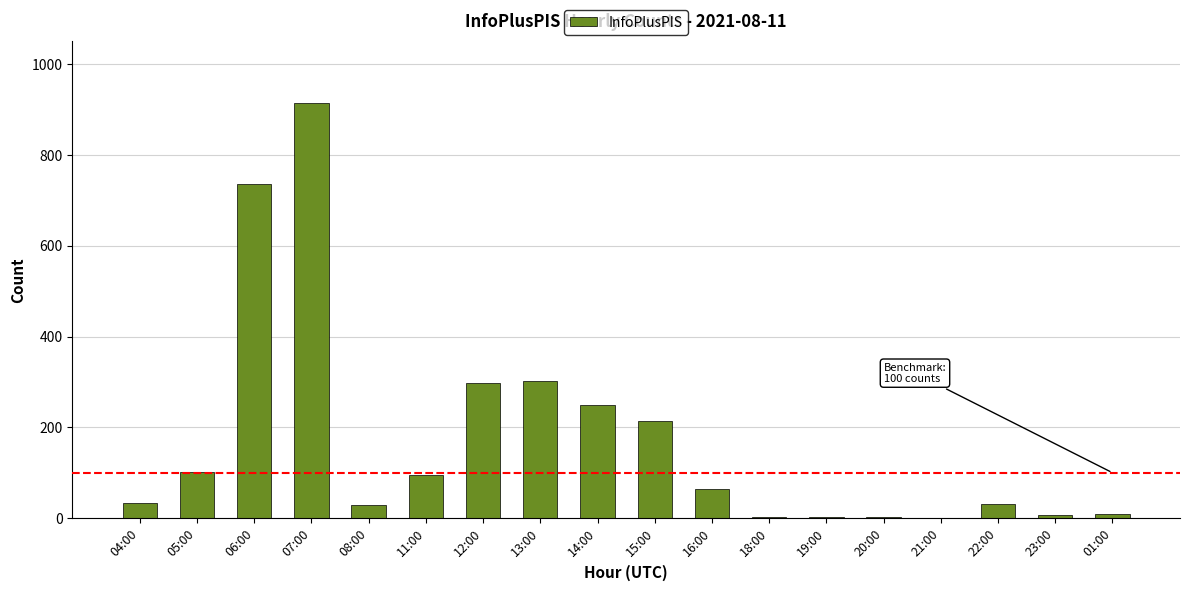

What is the greatest value displayed?

914